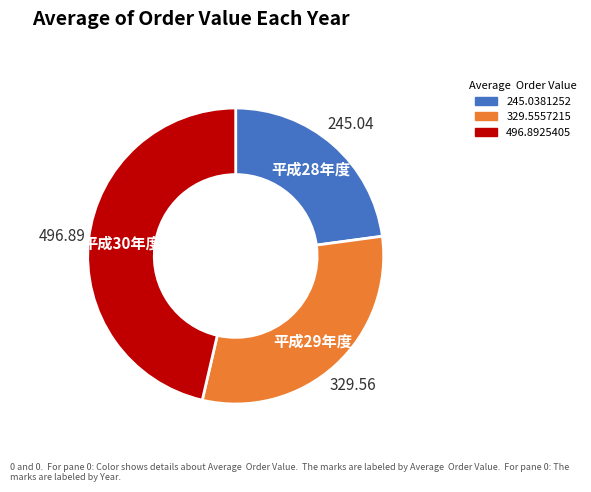

Is there any slice that represents more than half of the pie?

No